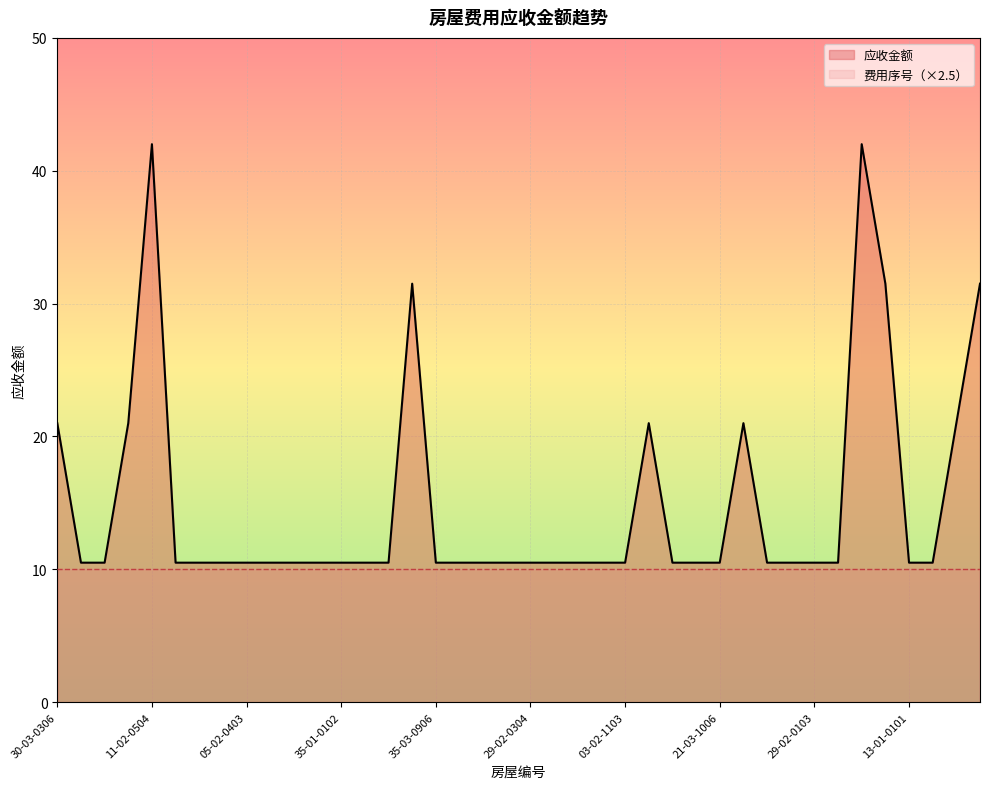

The value at 30-01-0401 is 10.5. True or false?

True